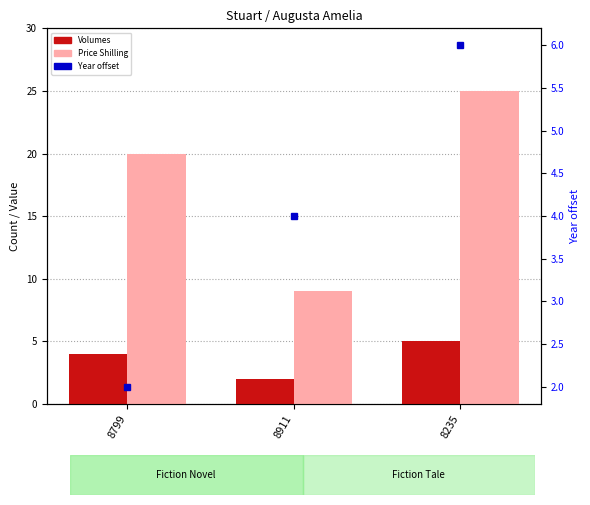

Between 8235 and 8911, which is larger?

8235